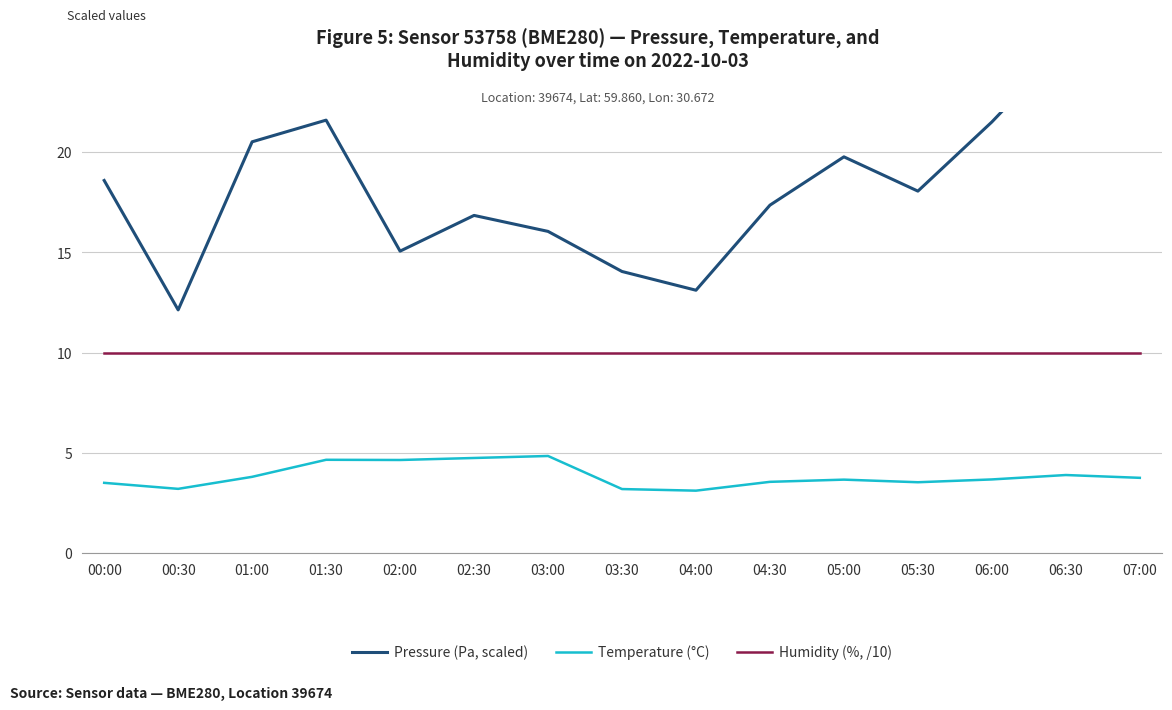

What is the minimum value shown in the chart?

3.1